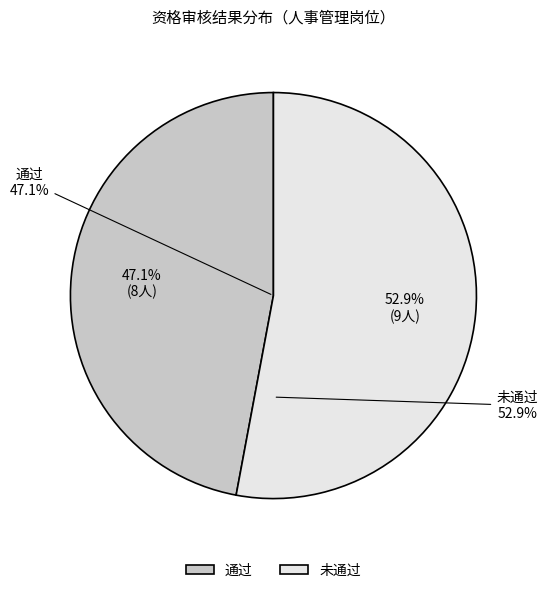

What percentage is the 未通过 slice, to the nearest percent?

53%